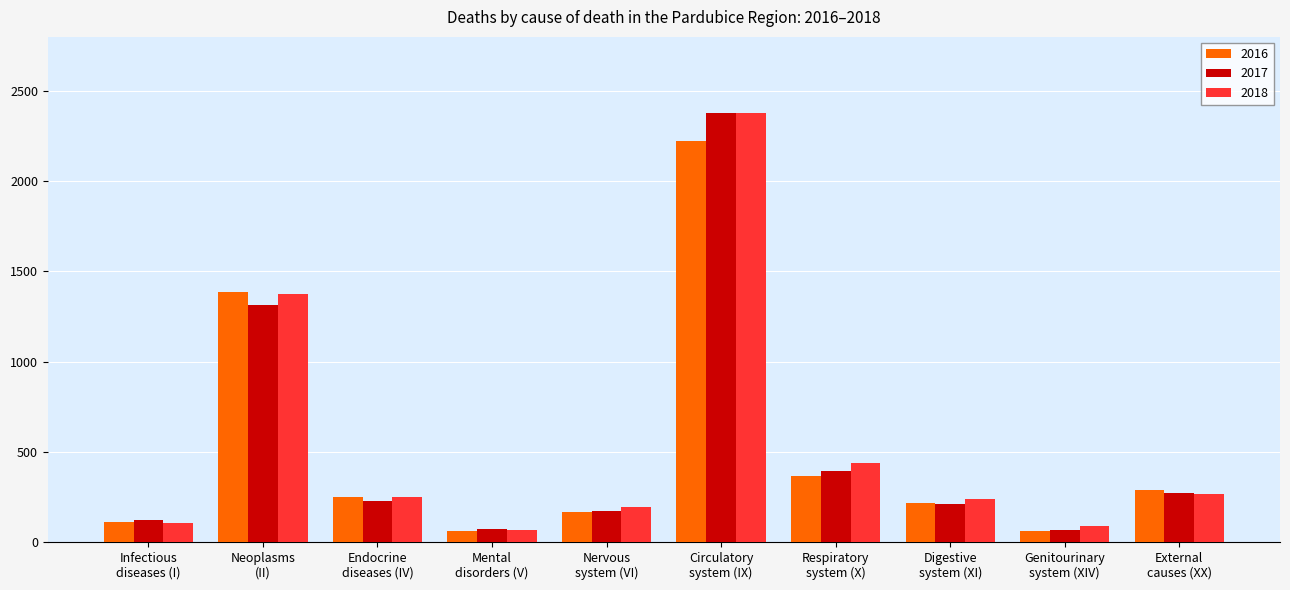

What position from the left is External
causes (XX)?

10